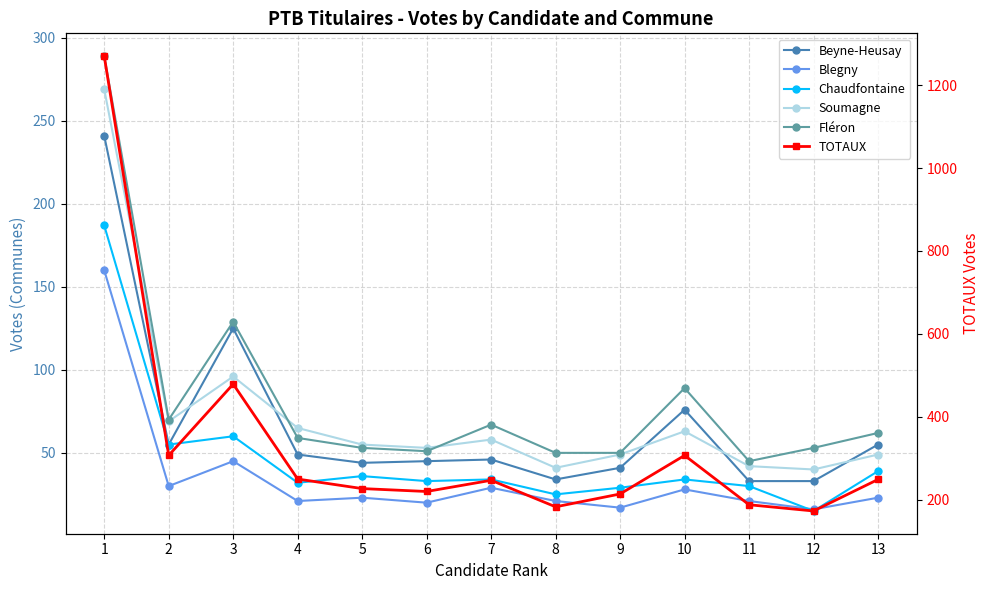

What is the value of the Soumagne point at the 7th from the left?

58